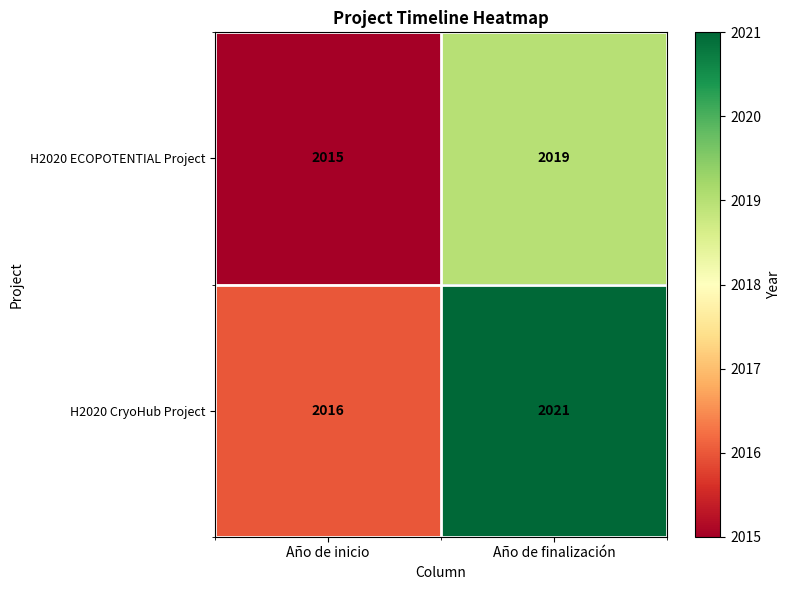

Which series has the largest range (max minus min)?

H2020 CryoHub Project